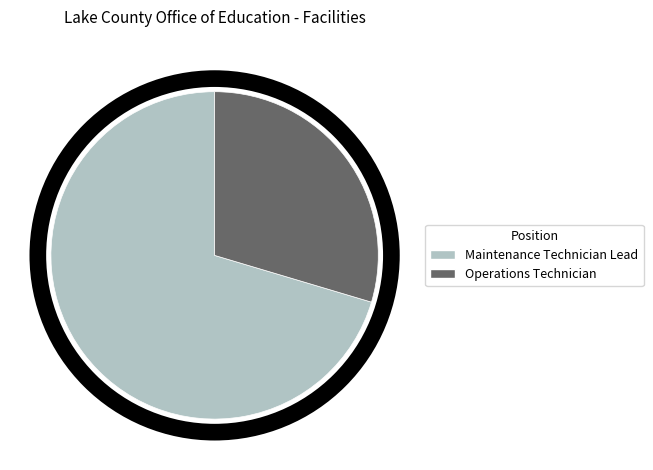

How many slices are in this pie chart?

2